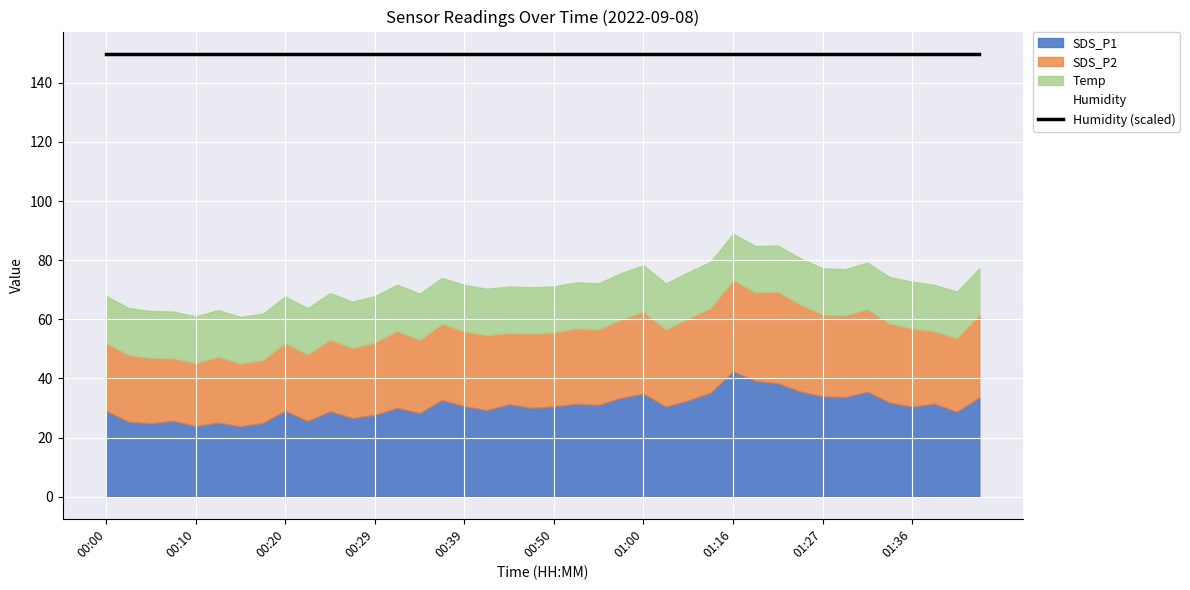

Which label corresponds to the largest value in the chart?

00:00